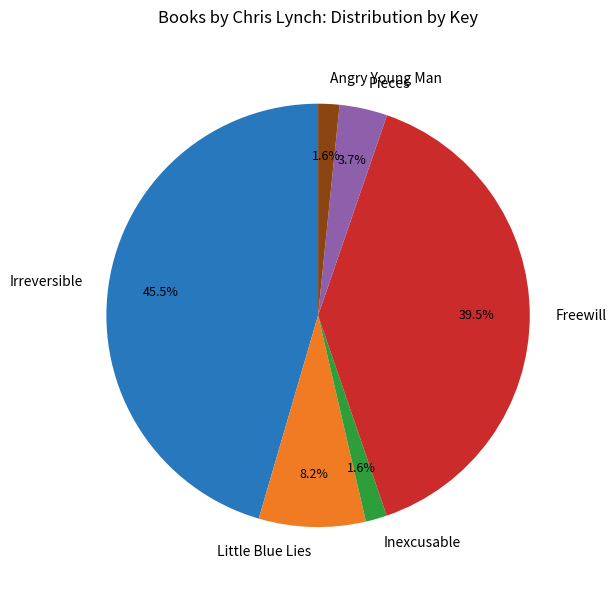

What percentage is NOT represented by Angry Young Man?

98.4%